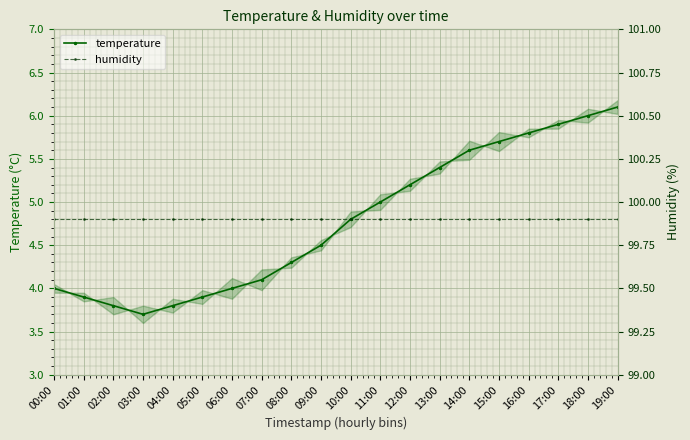

List the series in order of their overall mean, highest first.

humidity, temperature